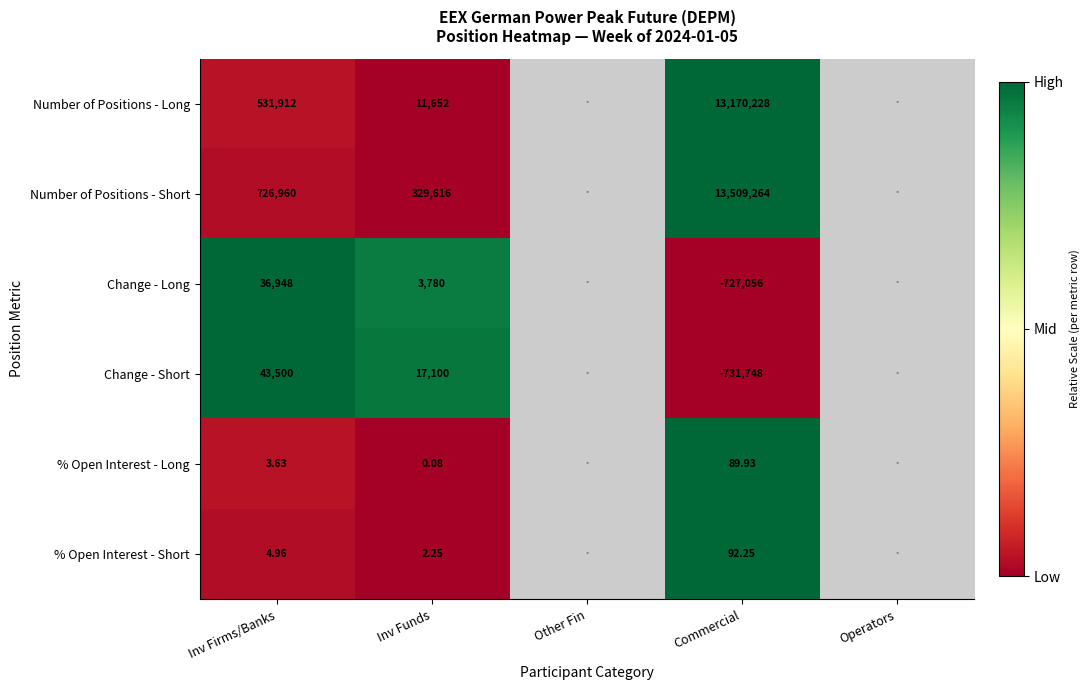

Between Inv Firms/Banks and Commercial, which series saw the biggest shift?

Number of Positions - Short